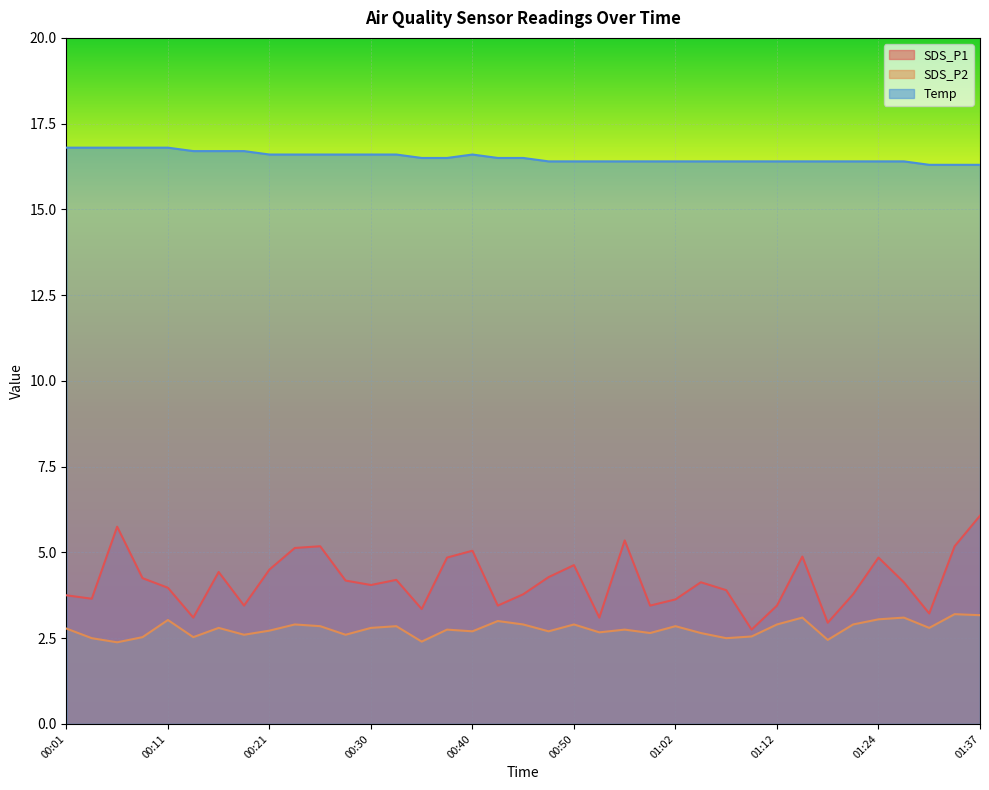

Reading left to right, what are all the values shown in this chart?

SDS_P1: 3.8	3.6	5.8	4.2	4.0	3.1	4.4	3.5	4.5	5.1	5.2	4.2	4.0	4.2	3.4	4.8	5.0	3.5	3.8	4.3	4.6	3.1	5.3	3.5	3.6	4.1	3.9	2.8	3.5	4.9	3.0	3.8	4.8	4.1	3.2	5.2	6.1
SDS_P2: 2.8	2.5	2.4	2.5	3.0	2.5	2.8	2.6	2.7	2.9	2.9	2.6	2.8	2.9	2.4	2.8	2.7	3.0	2.9	2.7	2.9	2.7	2.8	2.6	2.9	2.6	2.5	2.5	2.9	3.1	2.5	2.9	3.0	3.1	2.8	3.2	3.2
Temp: 16.8	16.8	16.8	16.8	16.8	16.7	16.7	16.7	16.6	16.6	16.6	16.6	16.6	16.6	16.5	16.5	16.6	16.5	16.5	16.4	16.4	16.4	16.4	16.4	16.4	16.4	16.4	16.4	16.4	16.4	16.4	16.4	16.4	16.4	16.3	16.3	16.3